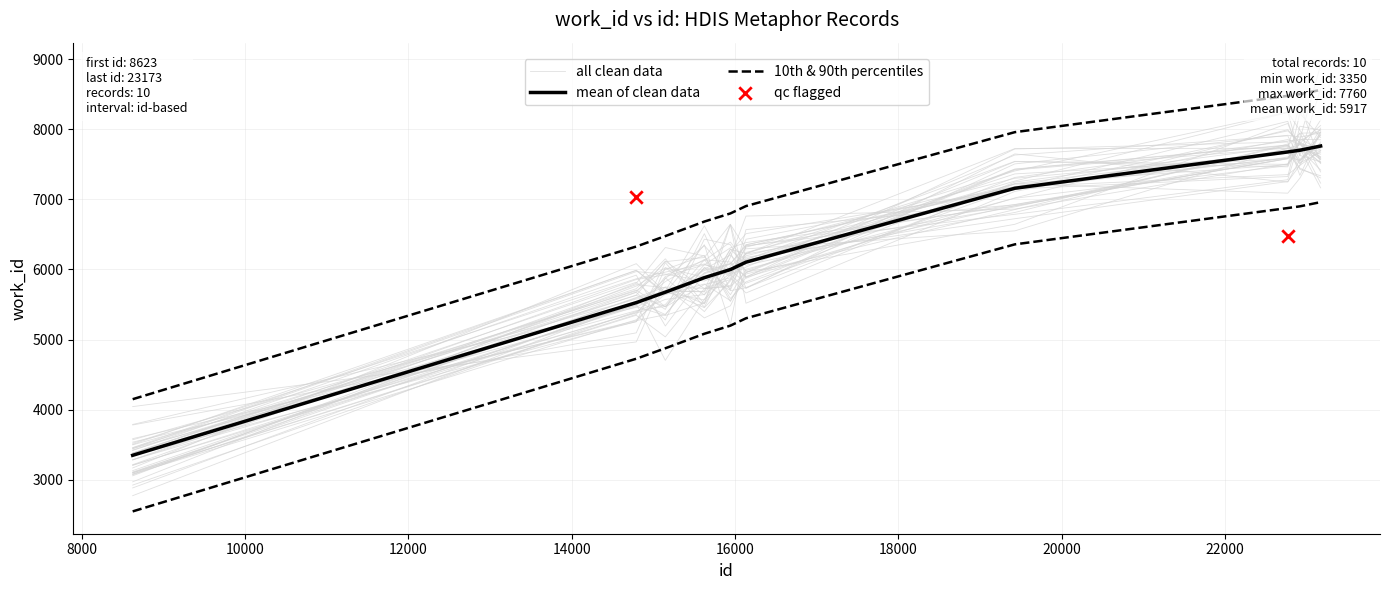

Approximately how many times larger is the value at 23173 compared to 15944?

1.3